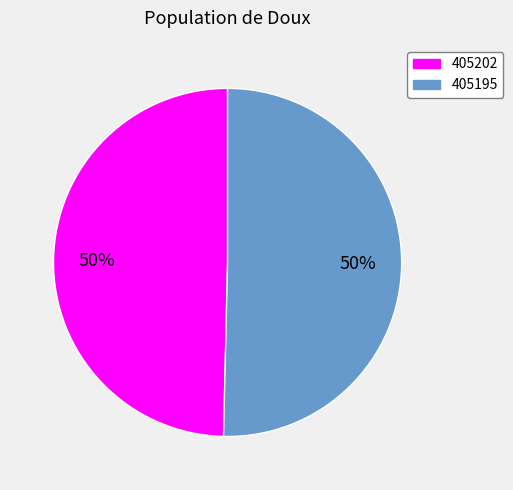

Which slice is the smallest?

405202